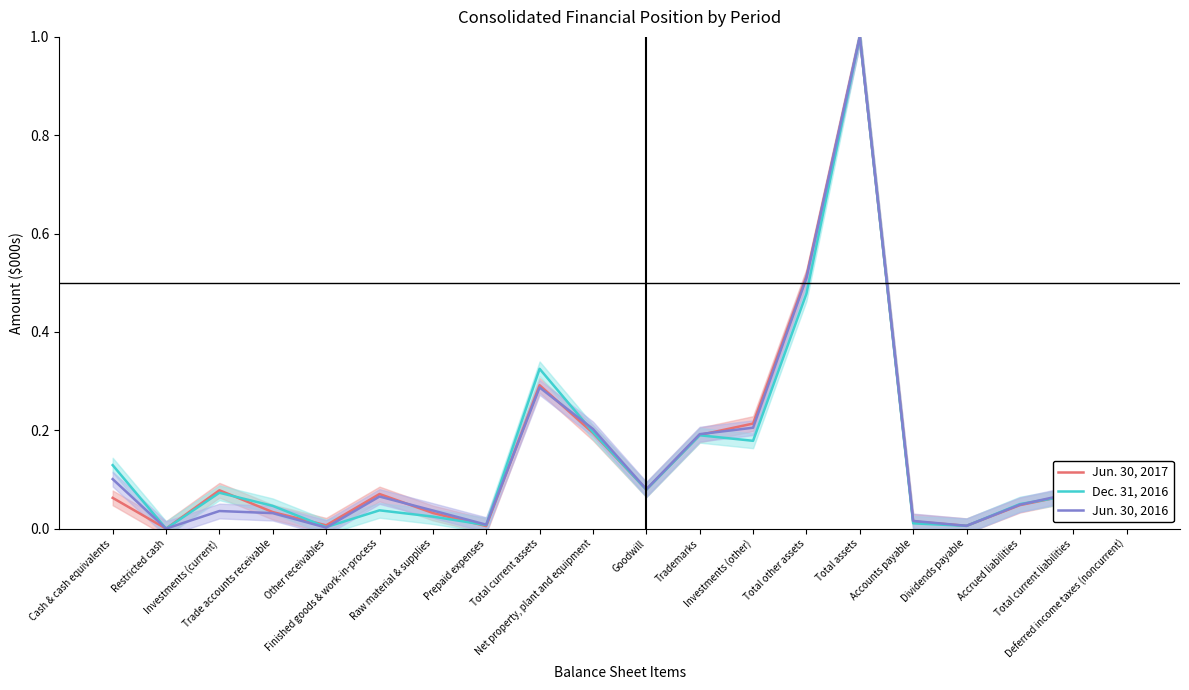

Count the number of data series in this chart.

3